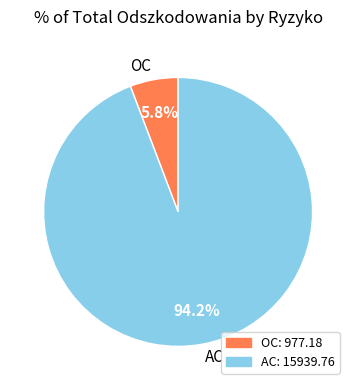

Is there a majority slice in this chart?

Yes